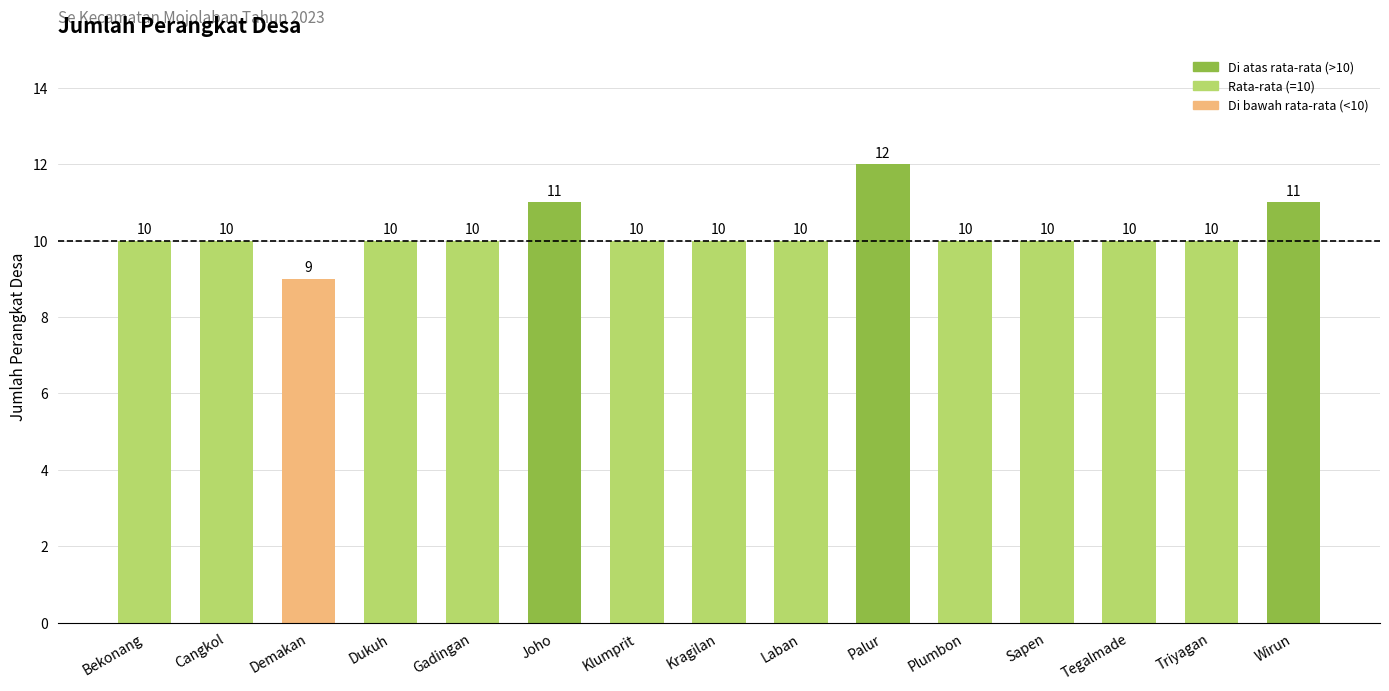

The value at Laban is 2. True or false?

False